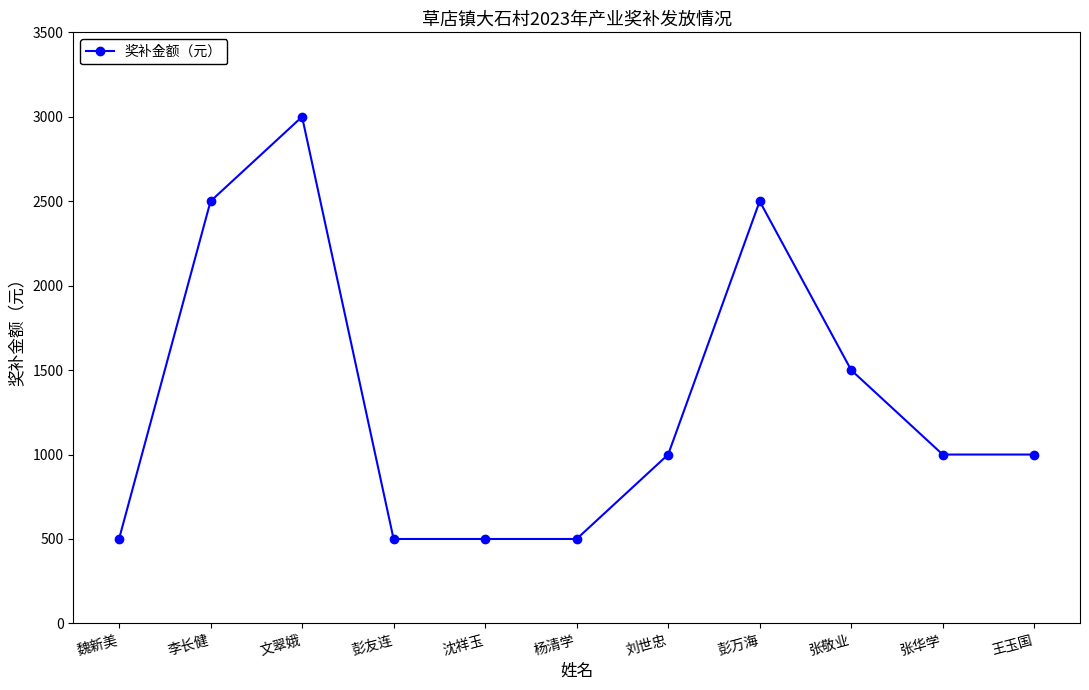

The chart shows a value of 1000 at 张华学. True or false?

True